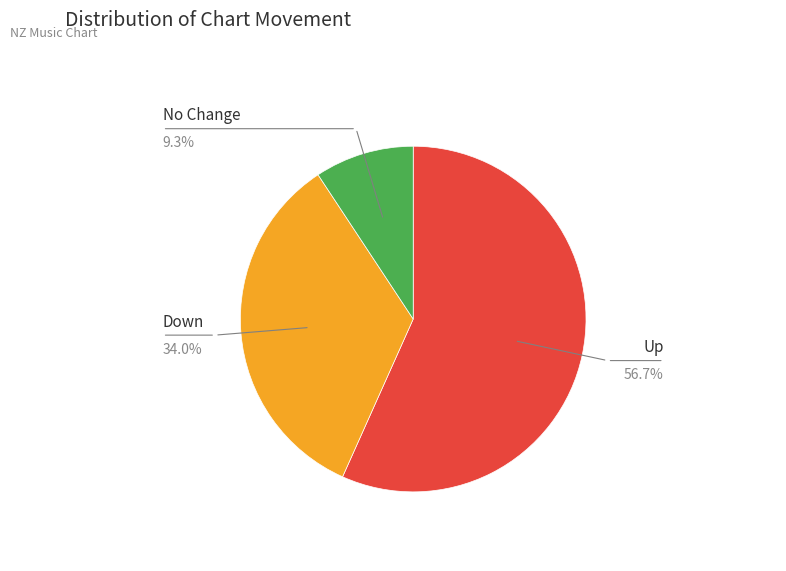

Is there a majority slice in this chart?

Yes